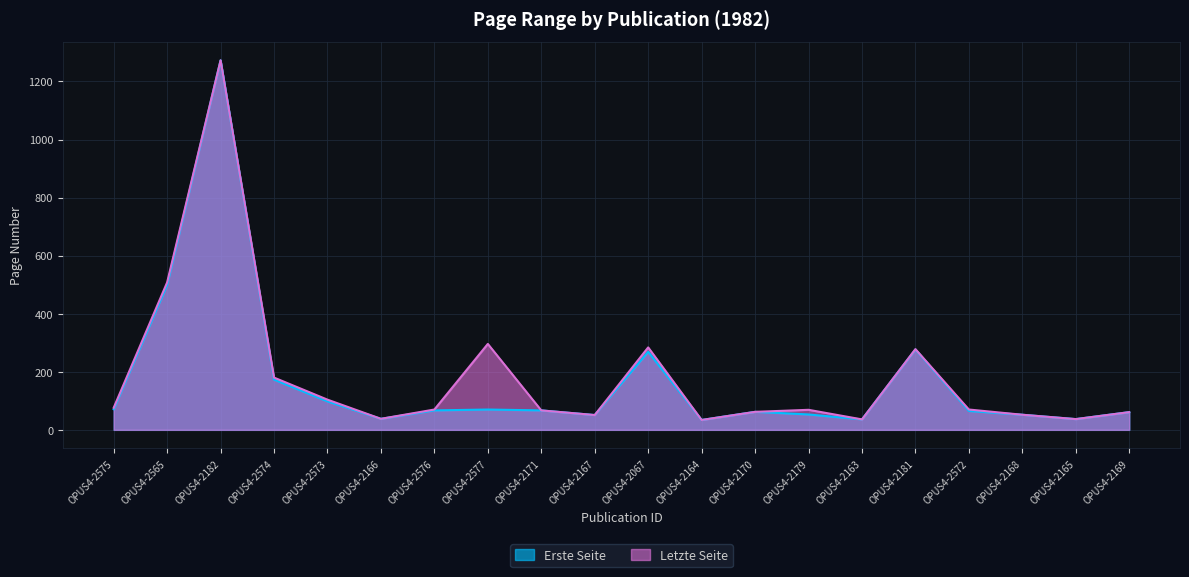

How many values in the Erste Seite series are below 67?

10